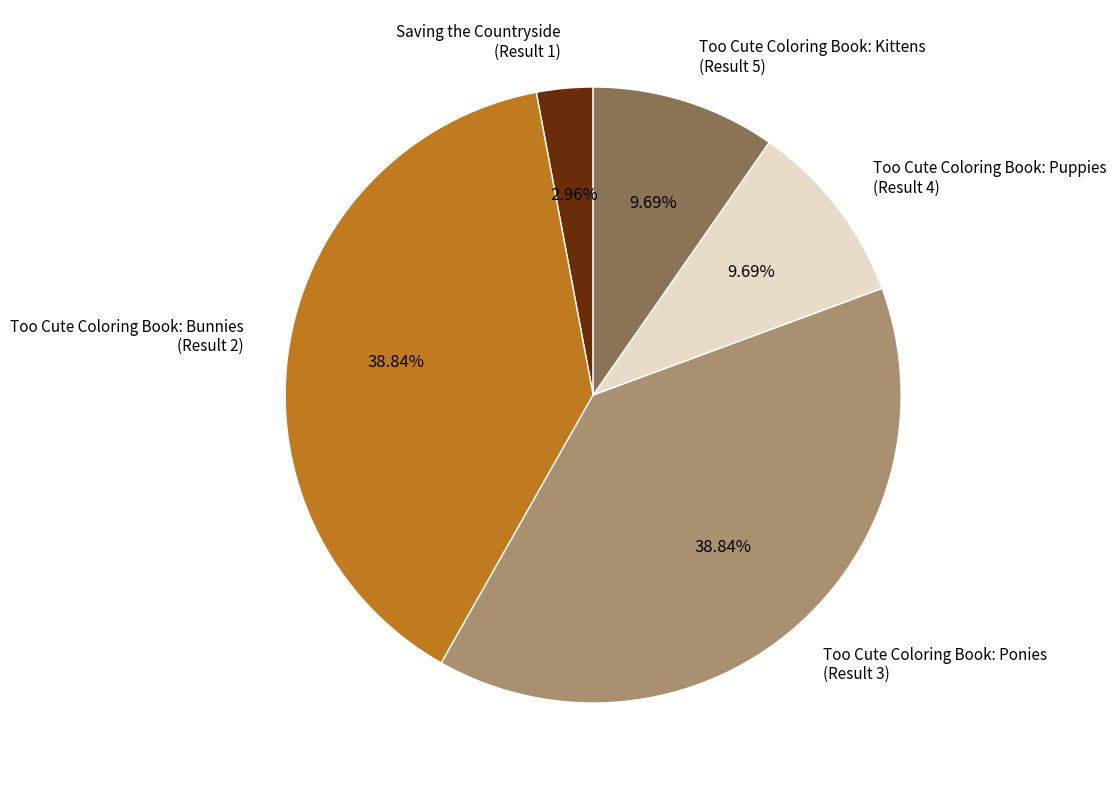

Which has a higher value, Too Cute Coloring Book: Bunnies (Result 2) or Too Cute Coloring Book: Puppies (Result 4)?

Too Cute Coloring Book: Bunnies (Result 2)